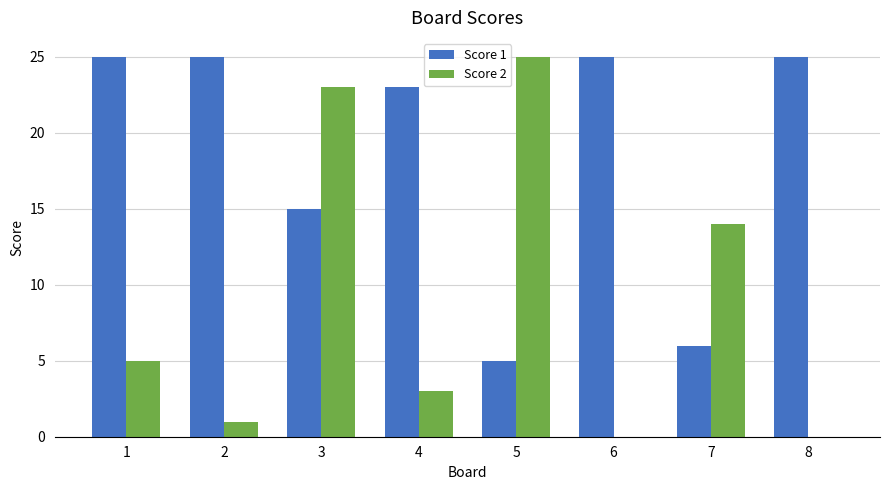

Reading left to right, what are all the values shown in this chart?

Score 1: 25	25	15	23	5	25	6	25
Score 2: 5	1	23	3	25	0	14	0